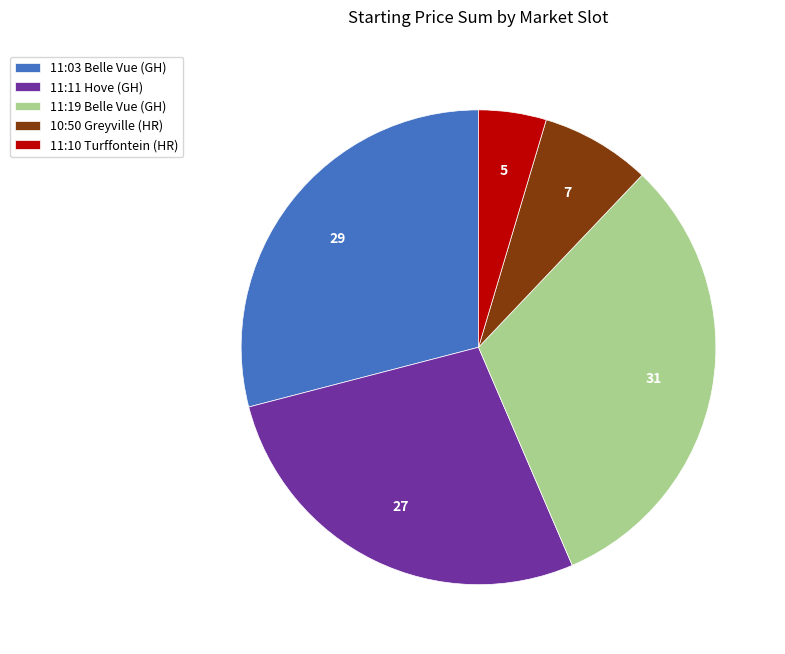

Approximately how many times larger is the value at 11:11 Hove (GH) compared to 10:50 Greyville (HR)?

3.7